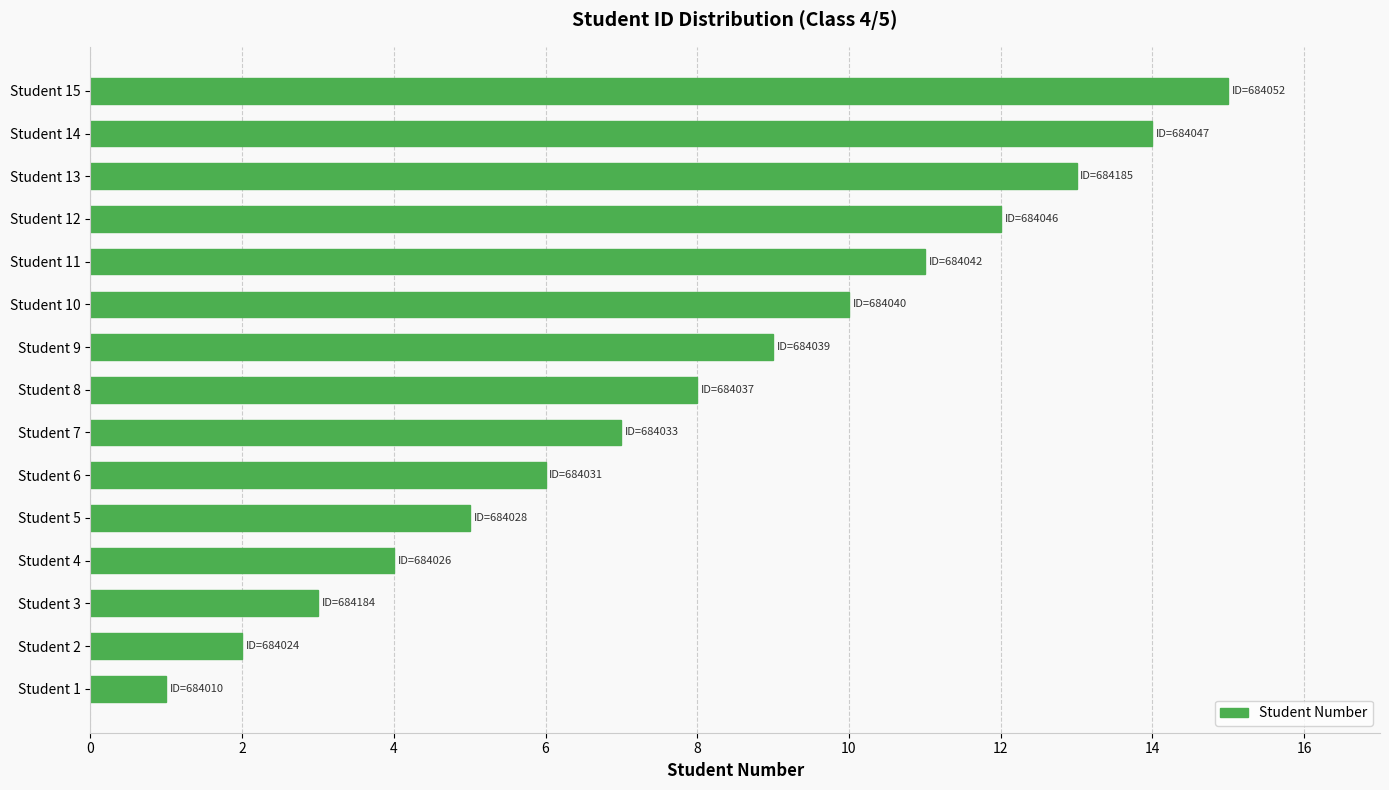

The chart shows a value of 14 at Student 14. True or false?

True